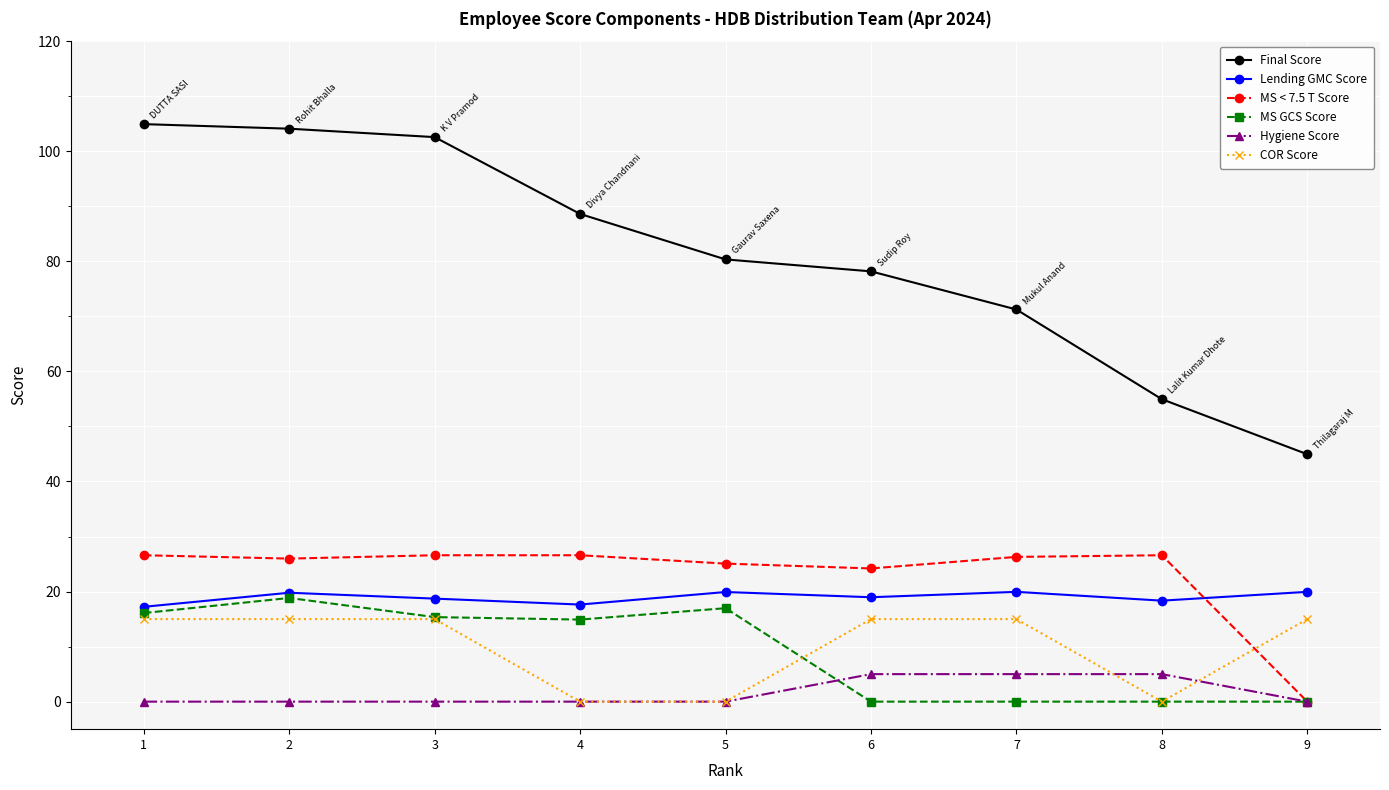

Count the number of data series in this chart.

6